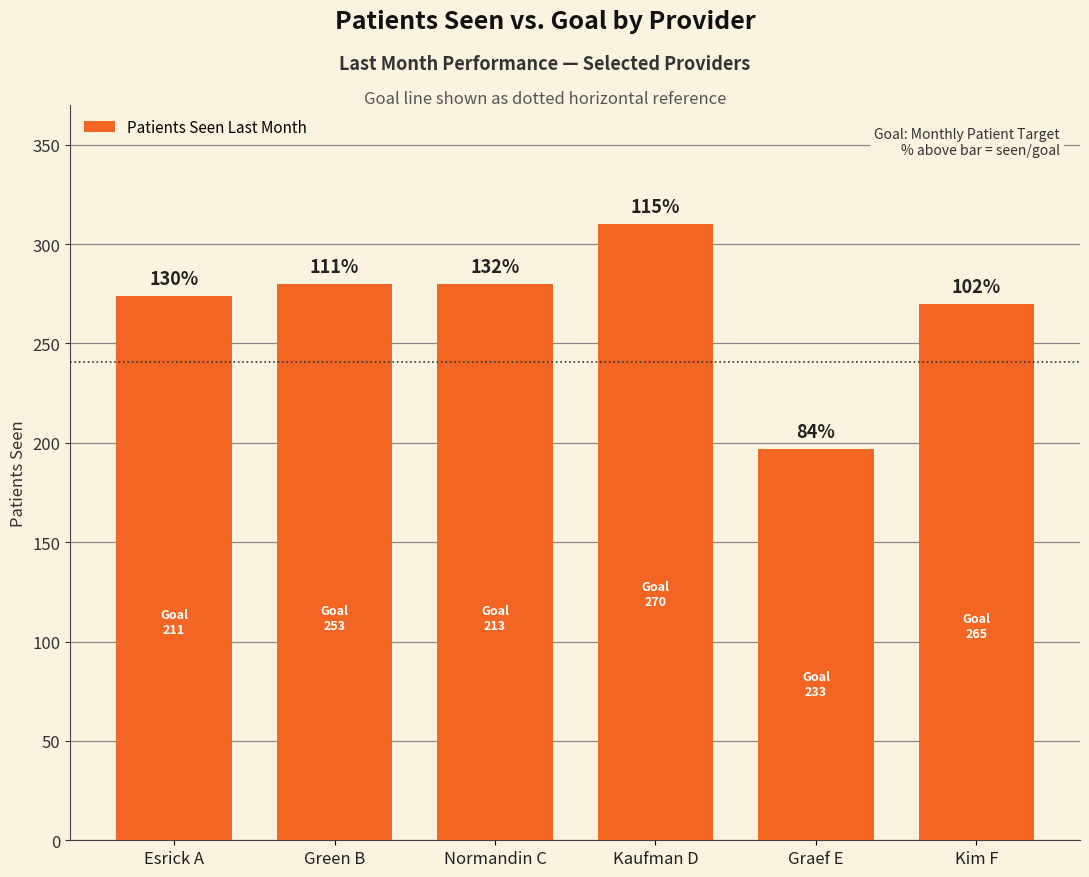

How many bars are there in total?

6